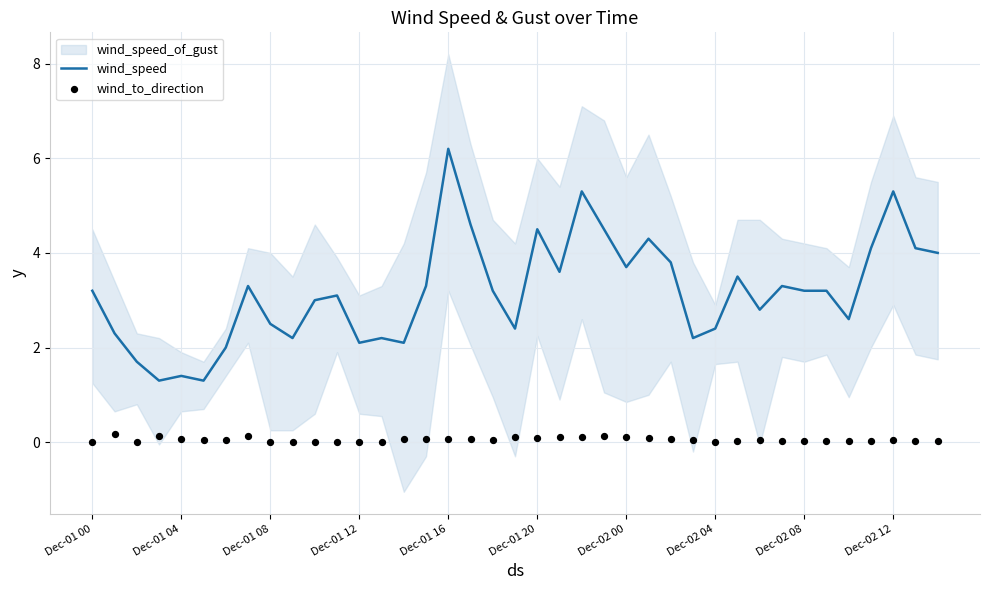

Which series has the widest spread of Y values?

wind_speed